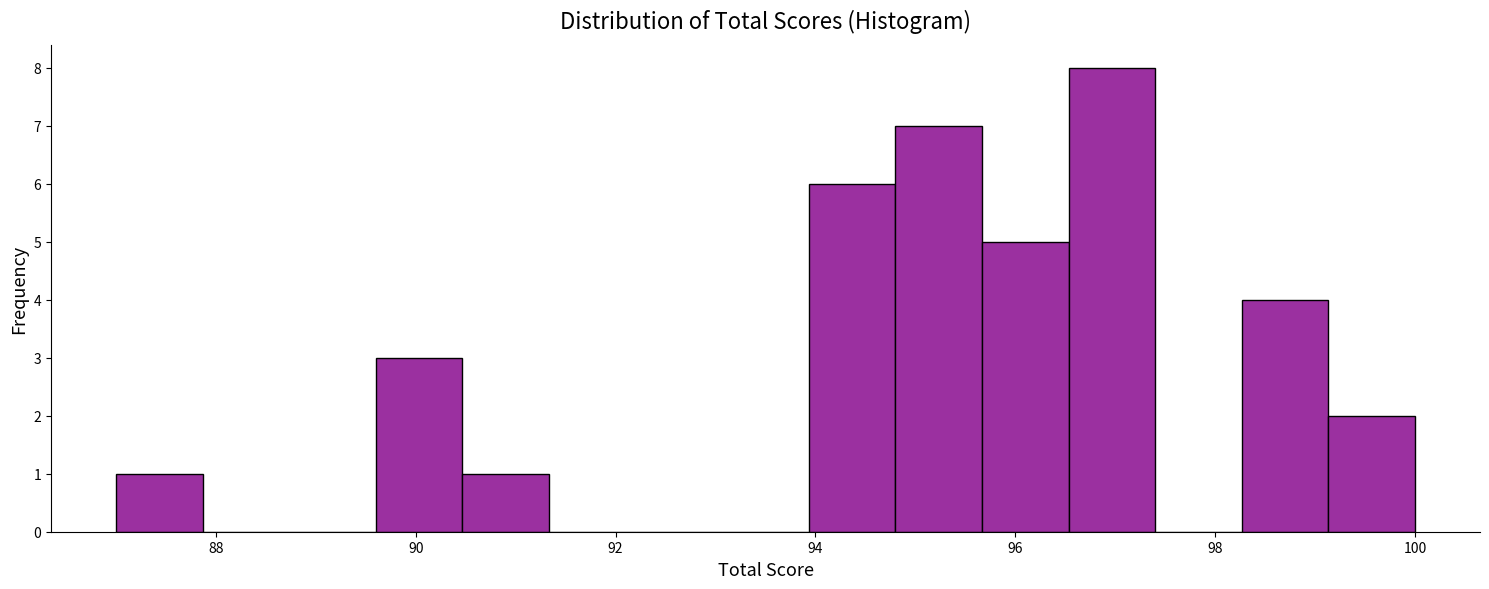

Reading left to right, list every bar in this chart as the range it spans on the x-axis followed by its height. Neither the bar edges nor the heights are printed on the chart, so give them approximately, as read against the axes.

87.0 to 87.8: 1
87.8 to 88.8: 0
88.8 to 89.6: 0
89.6 to 90.4: 3
90.4 to 91.4: 1
91.4 to 92.2: 0
92.2 to 93.0: 0
93.0 to 94.0: 0
94.0 to 94.8: 6
94.8 to 95.6: 7
95.6 to 96.6: 5
96.6 to 97.4: 8
97.4 to 98.2: 0
98.2 to 99.2: 4
99.2 to 100.0: 2